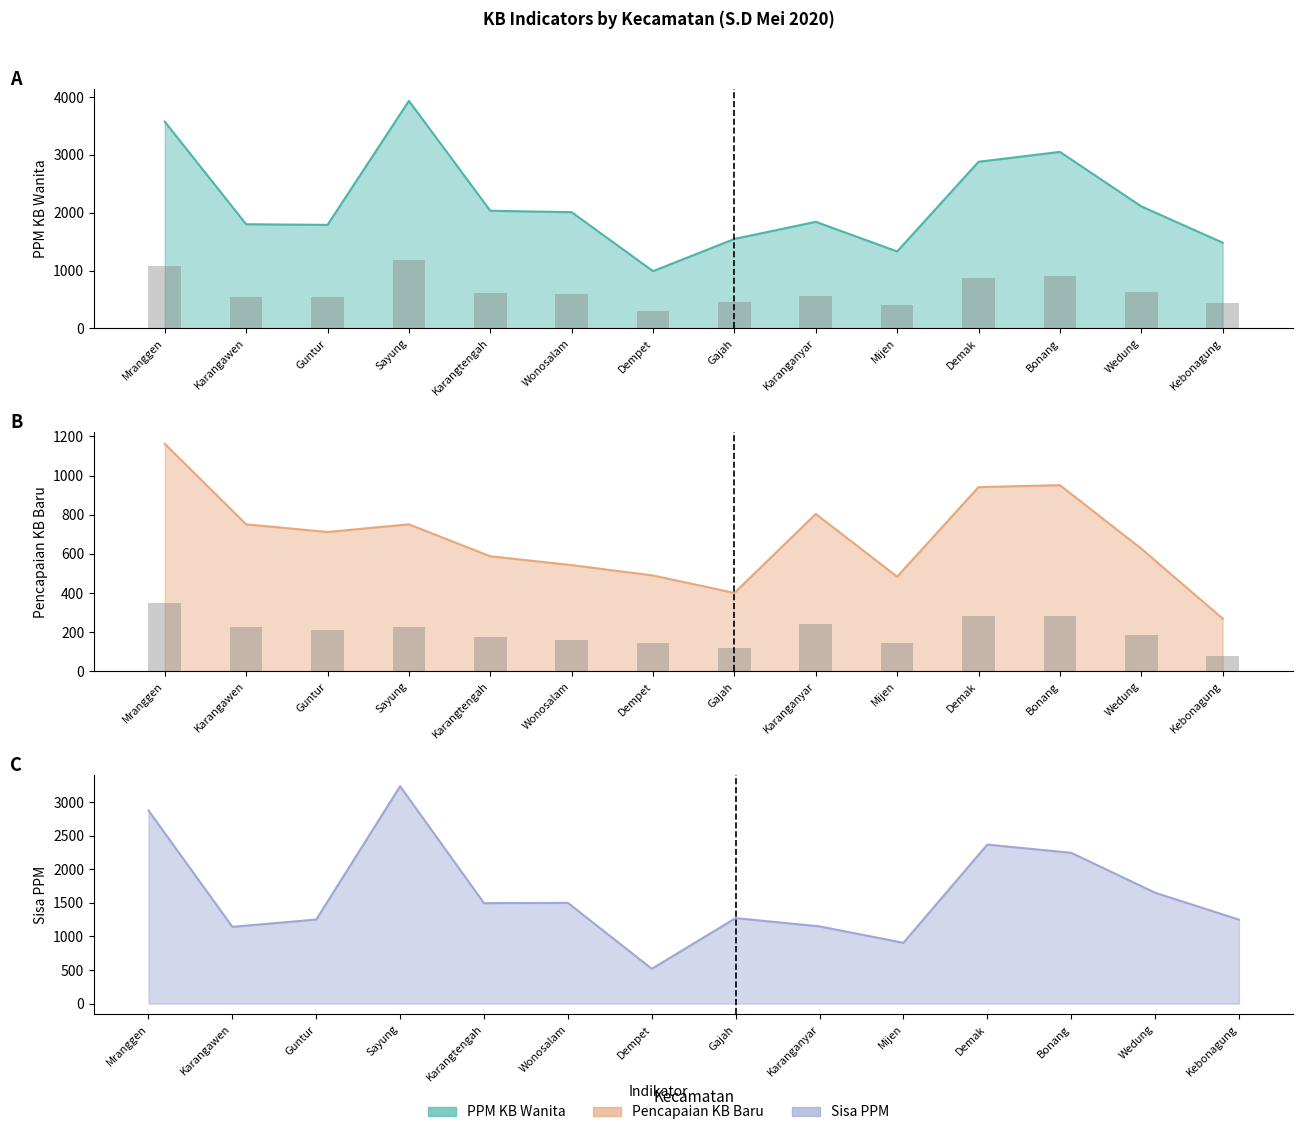

Which has a higher value, Mijen or Bonang?

Bonang